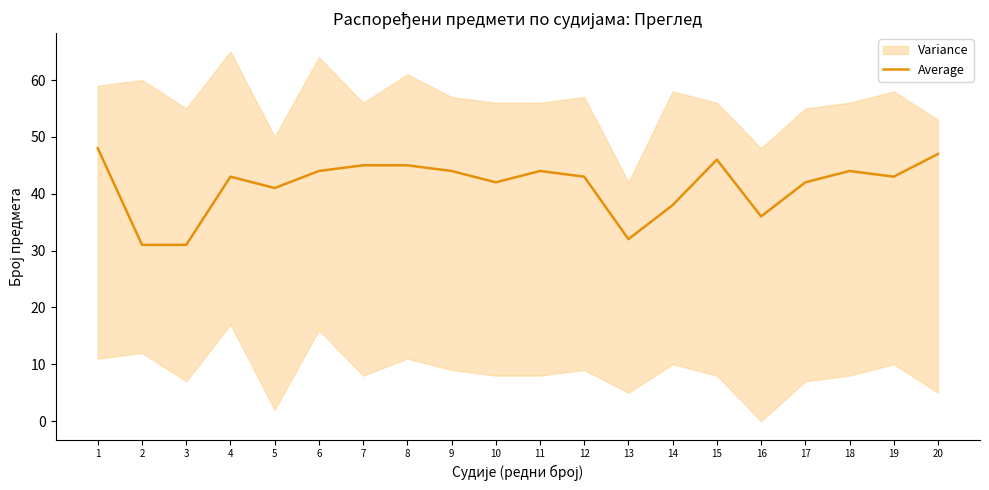

The chart shows a value of 31 at 2. True or false?

True